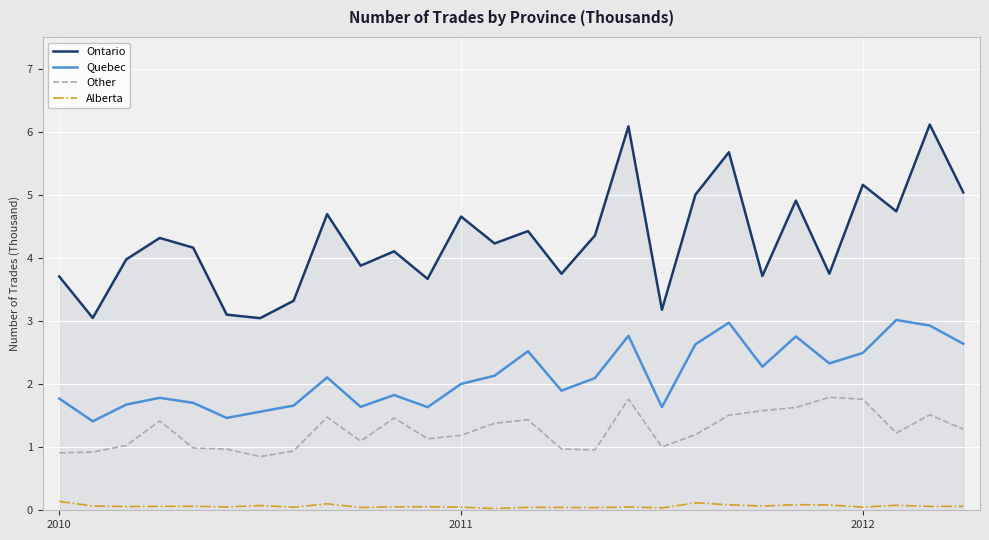

List the series in order of their overall mean, highest first.

Ontario, Quebec, Other, Alberta